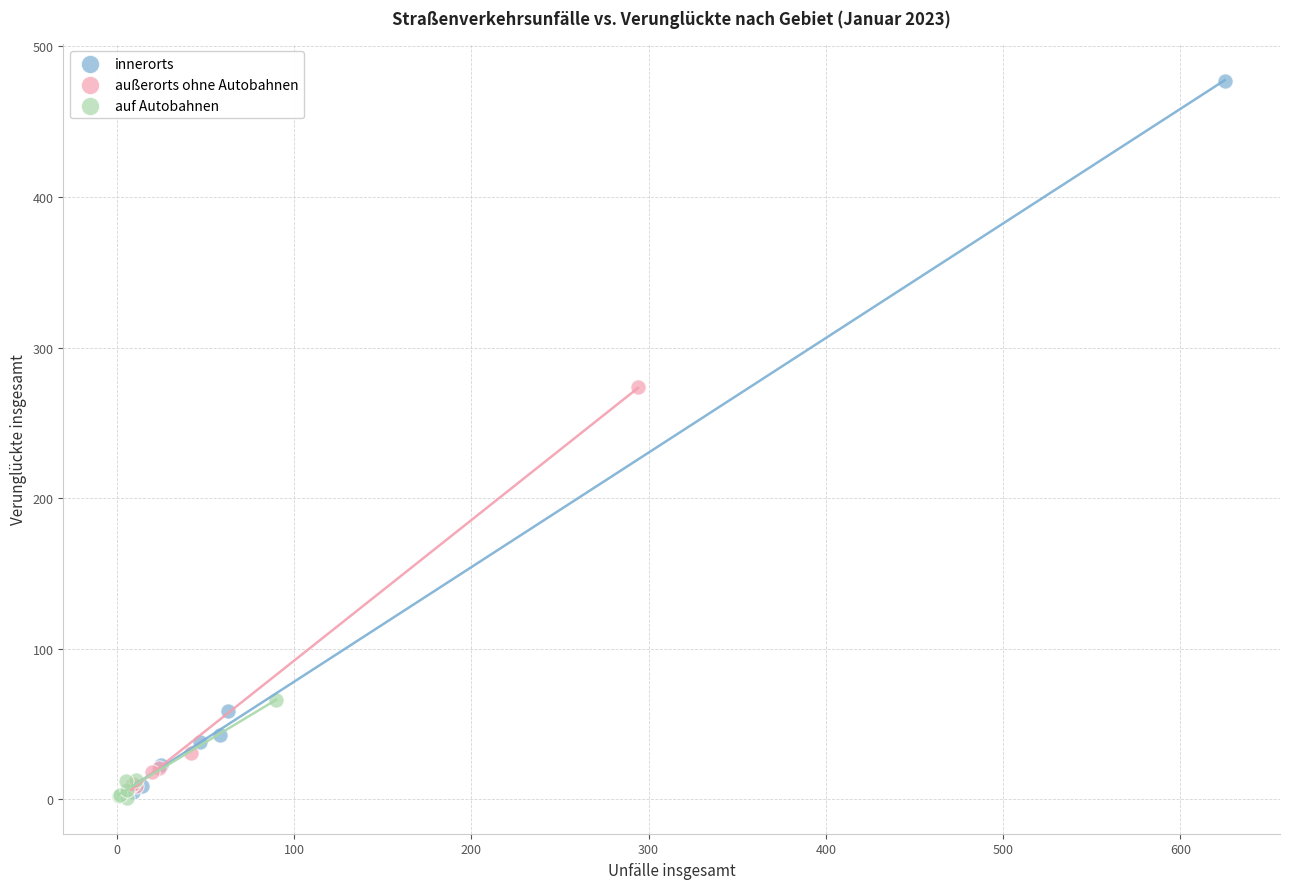

Which series contains the highest Y value?

innerorts